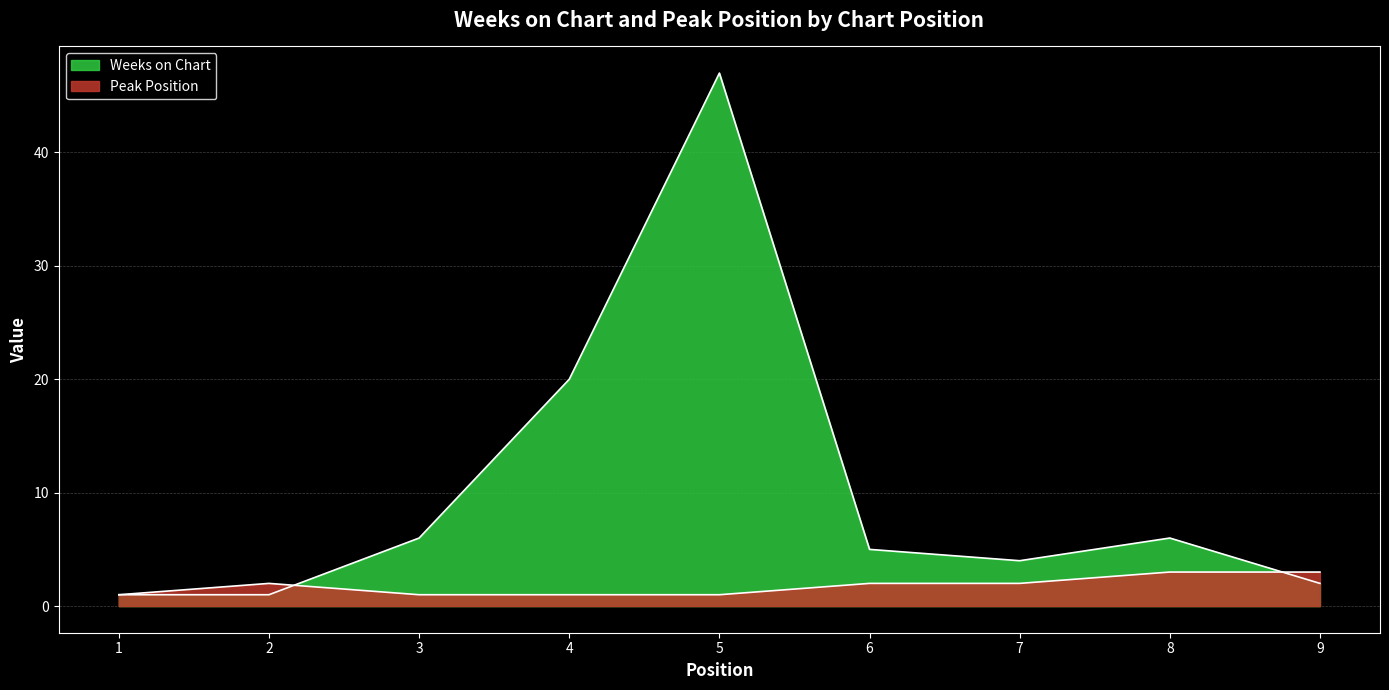

Read the Peak Position value at 9.

3